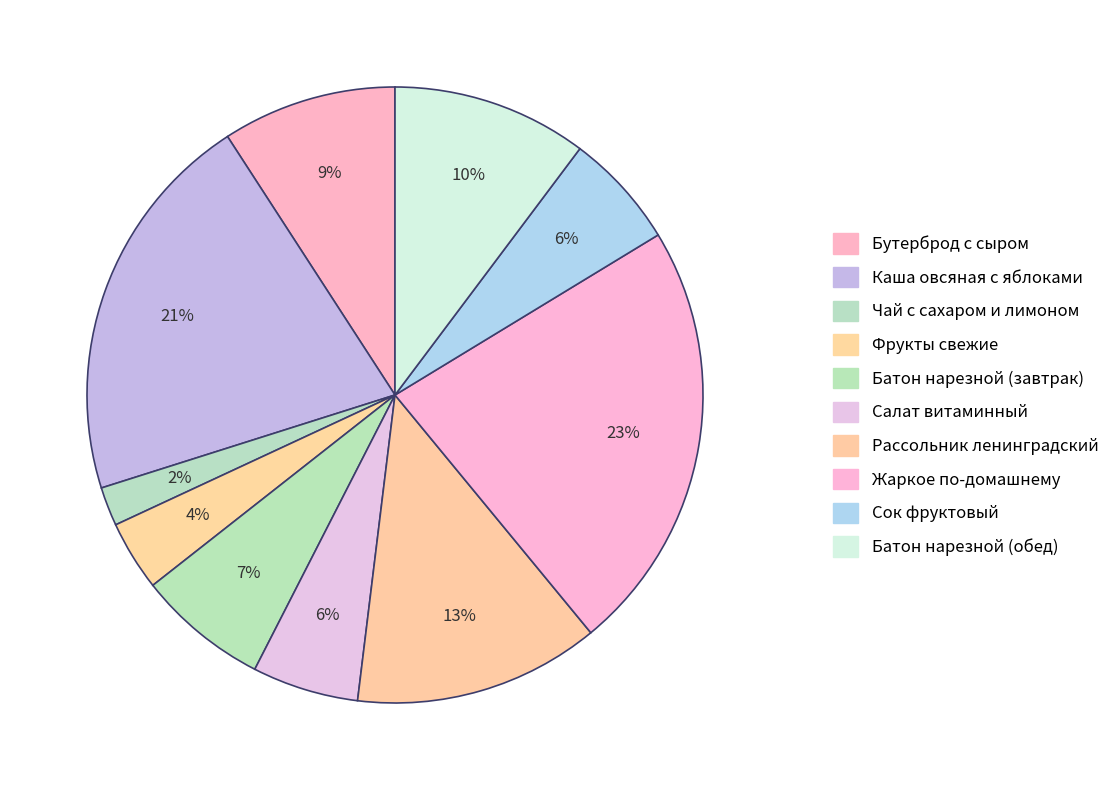

Rank the categories by value from lowest to highest.

Чай с сахаром и лимоном, Фрукты свежие, Салат витаминный, Сок фруктовый, Батон нарезной (завтрак), Бутерброд с сыром, Батон нарезной (обед), Рассольник ленинградский, Каша овсяная с яблоками, Жаркое по-домашнему